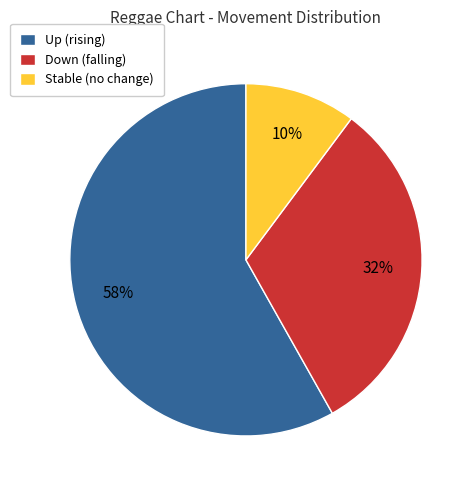

To the nearest percent, what is the average slice percentage?

33%